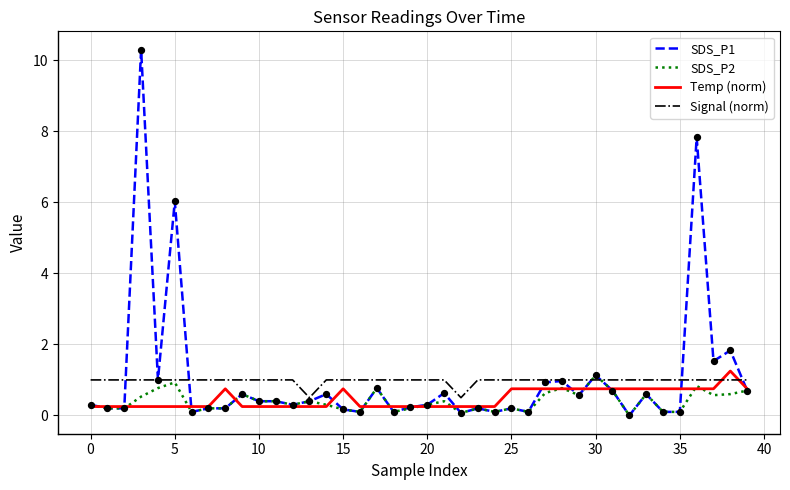

How many intersections are there between Signal (norm) and Temp (norm)?

2